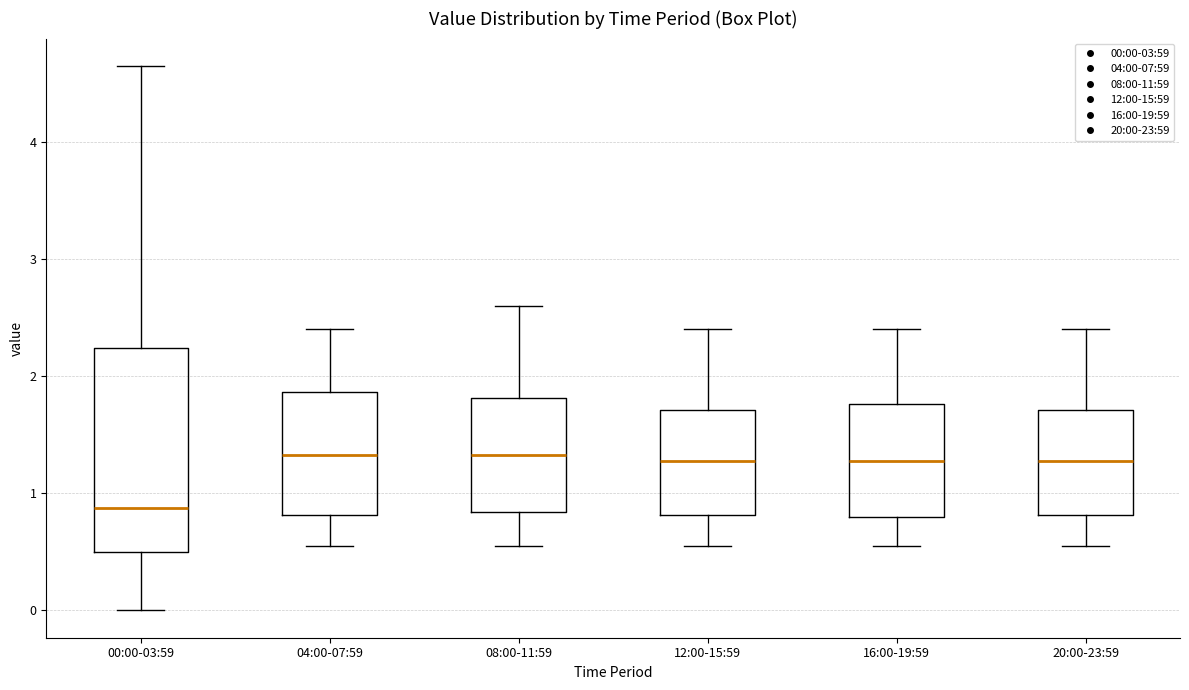

Where does the lower whisker of the box for 20:00-23:59 end on the y-axis? The values are not printed on the chart, so give them approximately, as read against the axis.

0.6